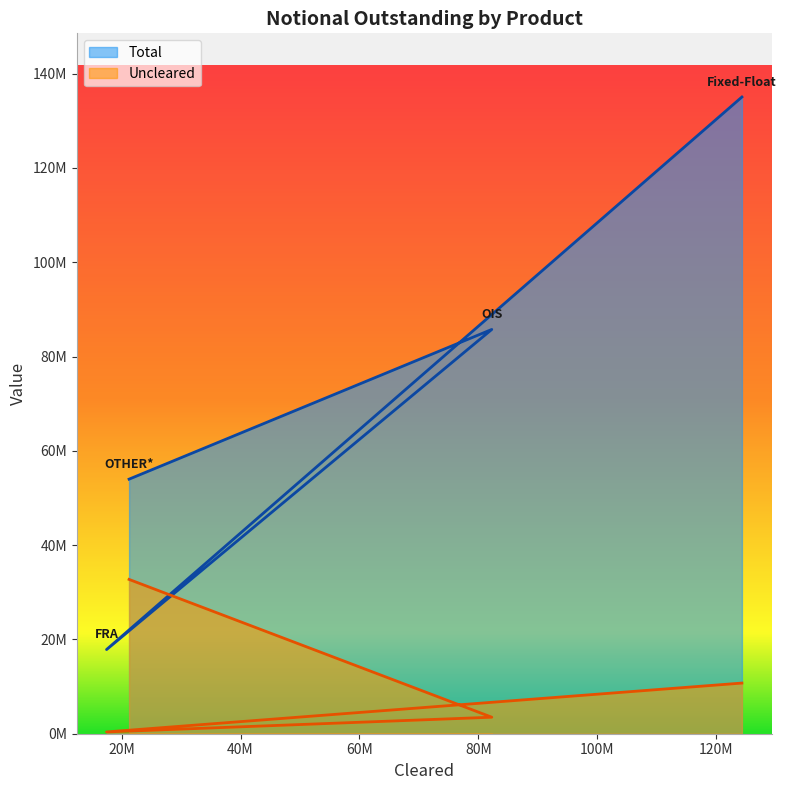

Does the chart display data point markers on the line(s)?

No